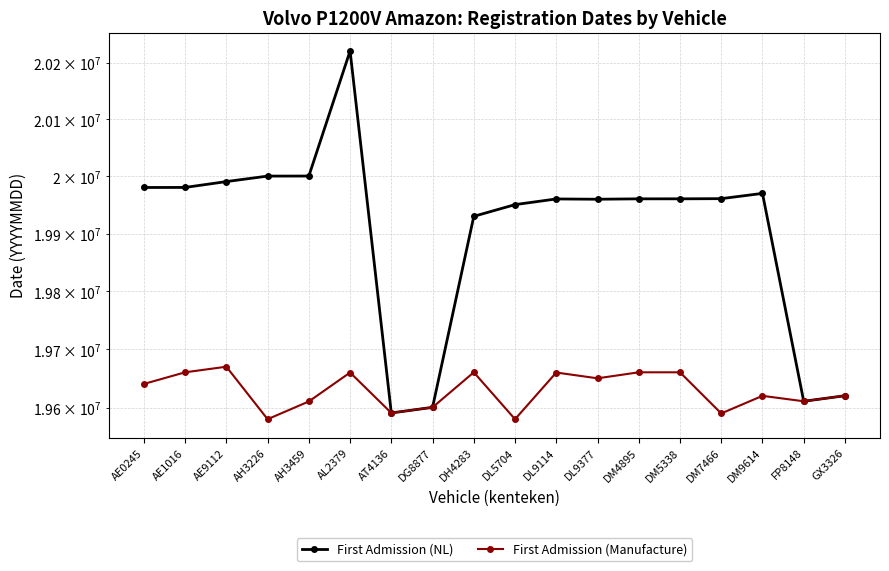

Which series has the largest total across all categories?

First Admission (NL)